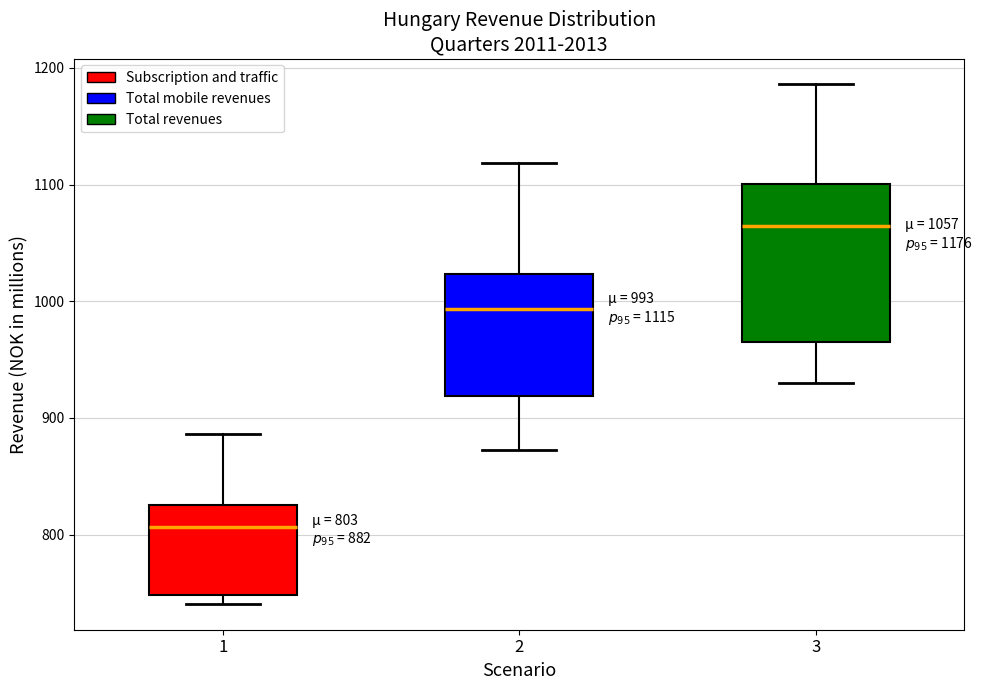

Comparing the boxes themselves (not the whiskers), which one is the tallest?

3